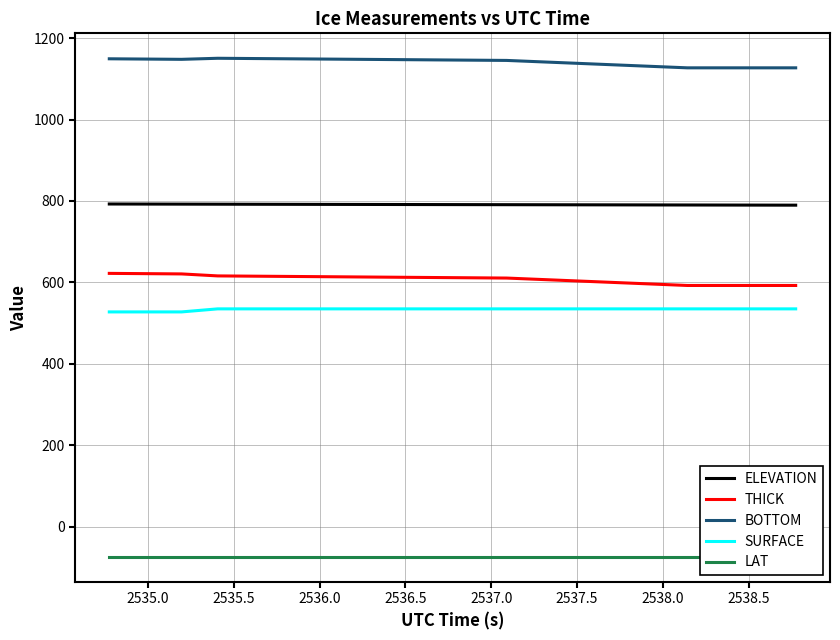

Count the number of categories in the chart.

20